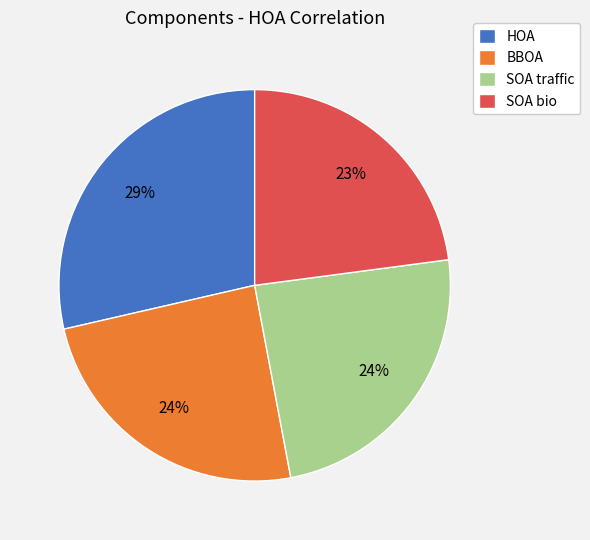

Do SOA traffic and HOA together represent more than half of the pie?

Yes